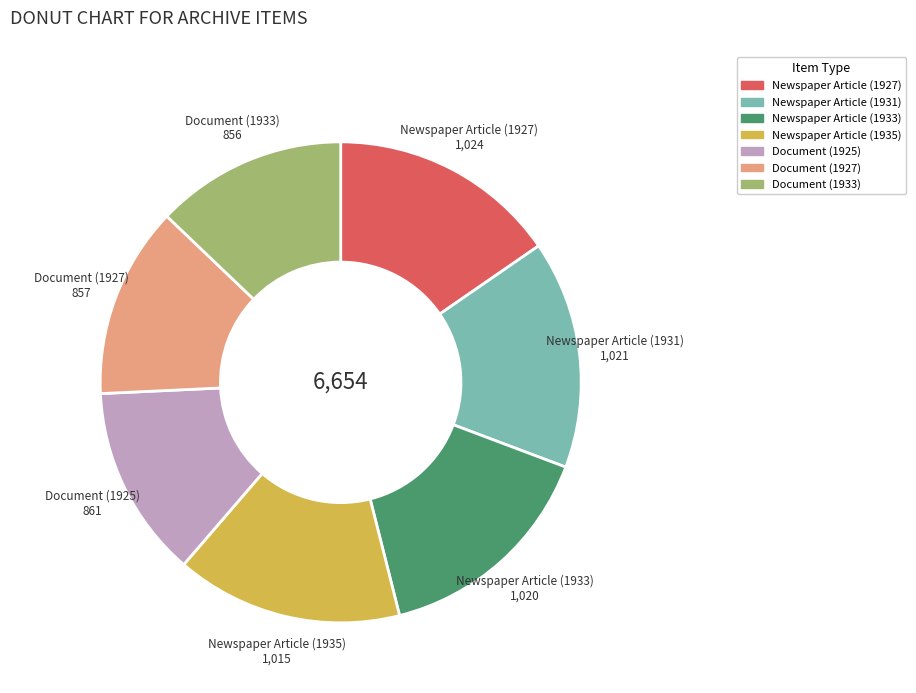

Does Document (1925) account for over 50% of the chart?

No